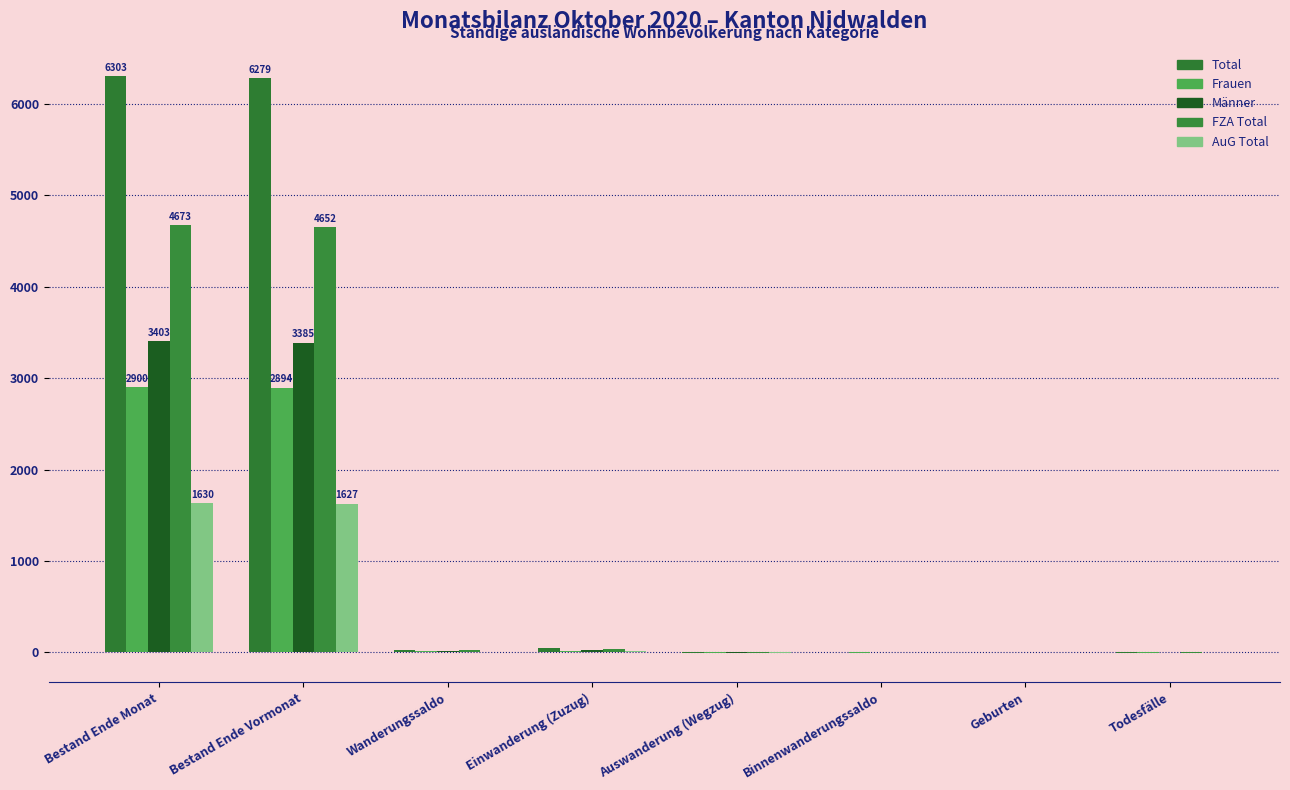

How many series are shown in this chart?

5